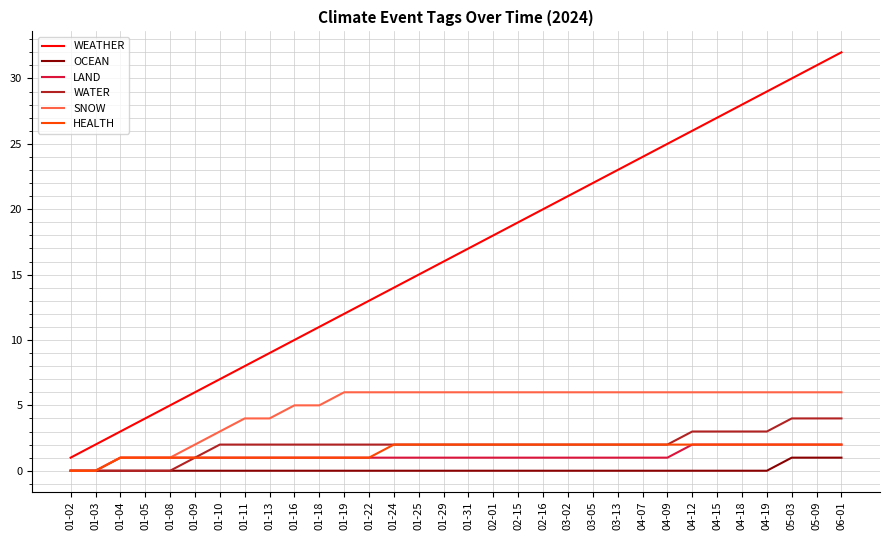

The value of SNOW at 04-19 is 10. True or false?

False